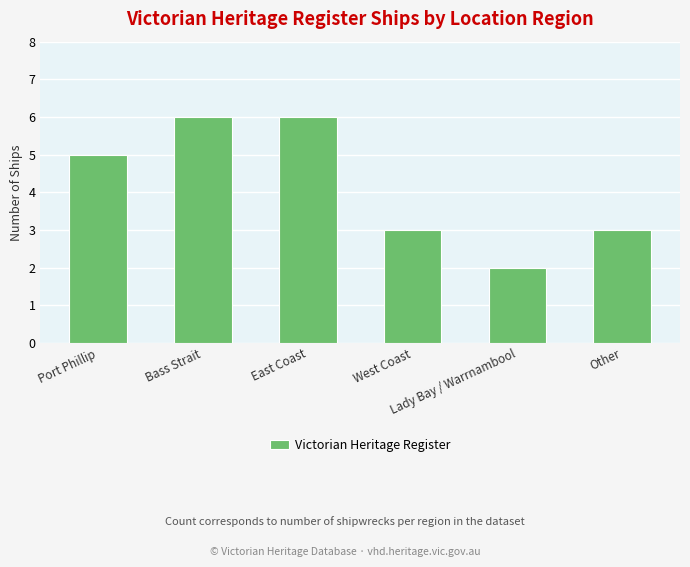

What is the value of the 6th bar from the left?

3